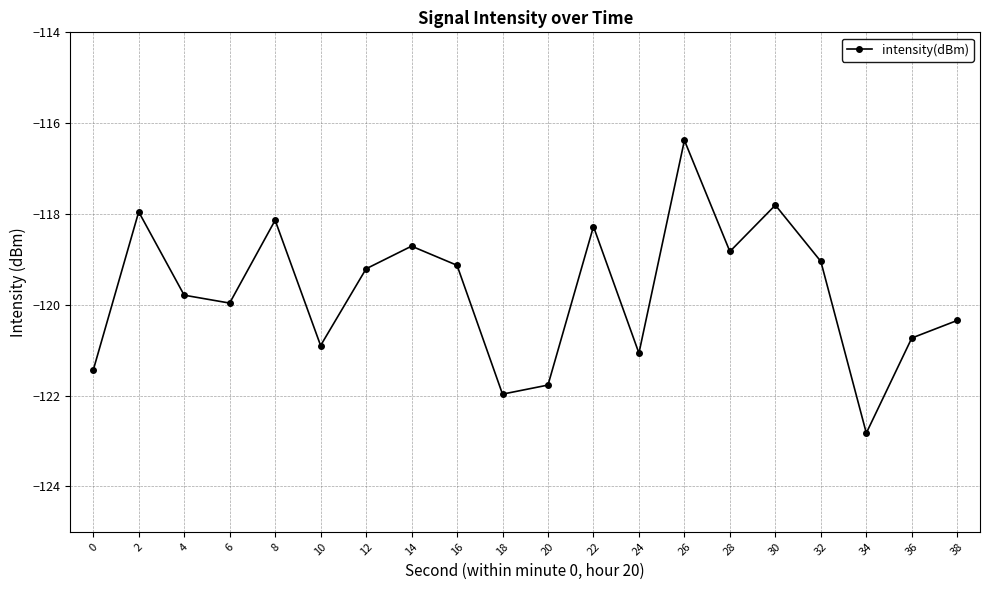

What is the sum of all values?

-2394.3